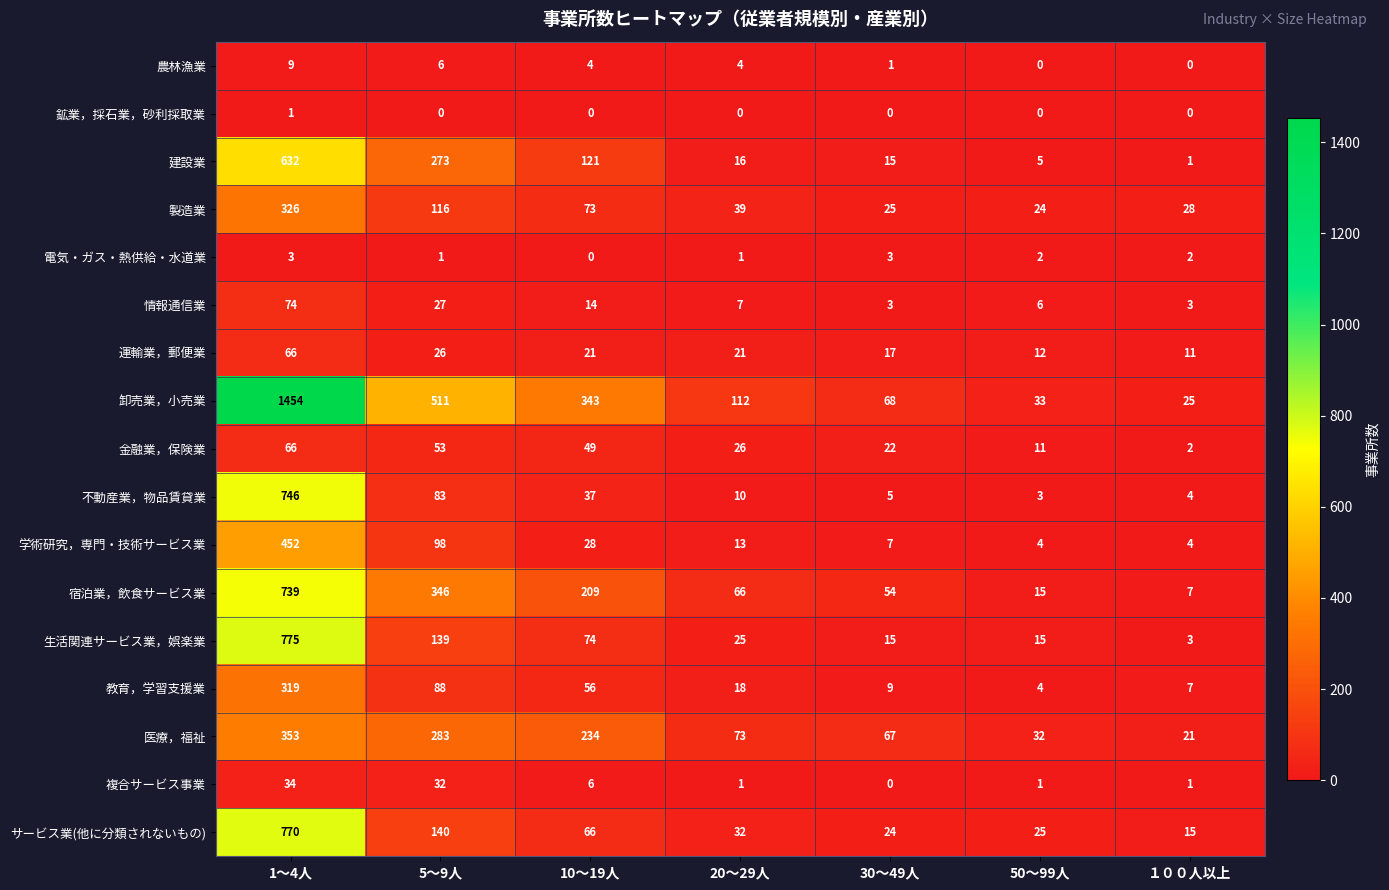

Which category has the highest value in the 情報通信業 series?

1～4人